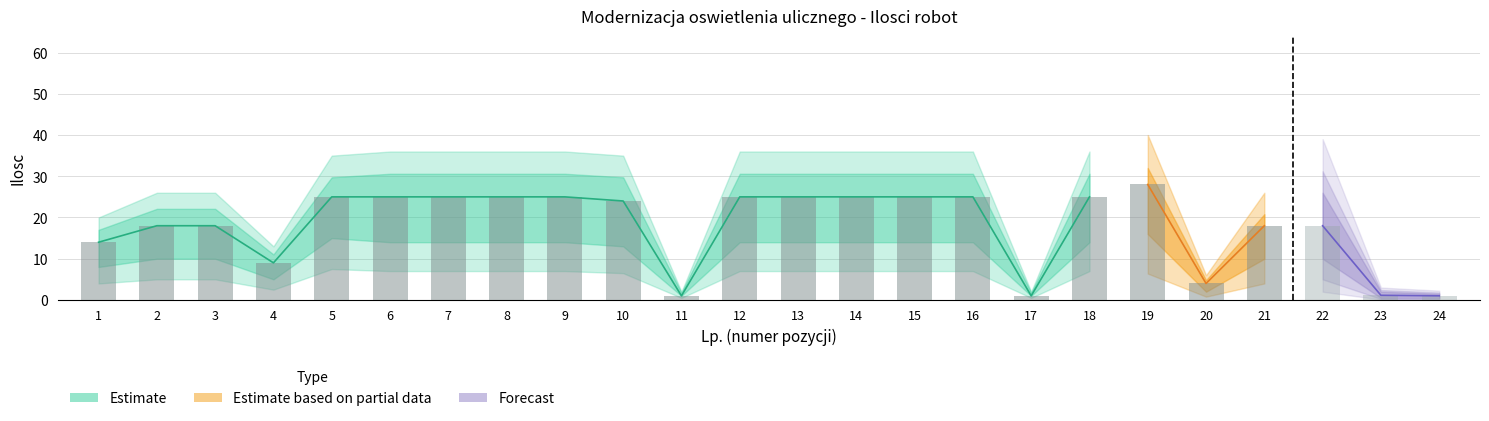

Reading left to right, list all the values displayed in this chart.

Quantity: 14.0	18.0	18.0	9.0	25.0	25.0	25.0	25.0	25.0	24.0	1.0	25.0	25.0	25.0	25.0	25.0	1.0	25.0	28.0	4.0	18.0	18.0	1.1	1.0
Lower_estimate: 8.0	10.0	10.0	5.0	15.0	14.0	14.0	14.0	14.0	13.0	1.0	14.0	14.0	14.0	14.0	14.0	1.0	14.0	16.0	2.0	10.0	10.0	0.5	0.5
Upper_estimate: 20.0	26.0	26.0	13.0	35.0	36.0	36.0	36.0	36.0	35.0	2.0	36.0	36.0	36.0	36.0	36.0	2.0	36.0	40.0	6.0	26.0	26.0	2.0	1.5